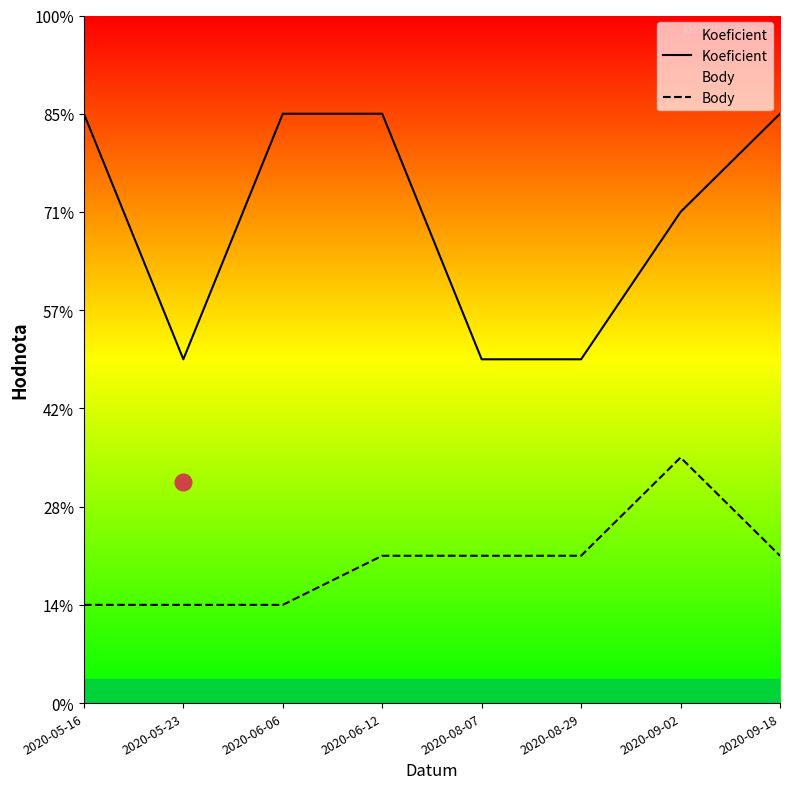

The Koeficient series shows 3 at 2020-08-07. True or false?

False